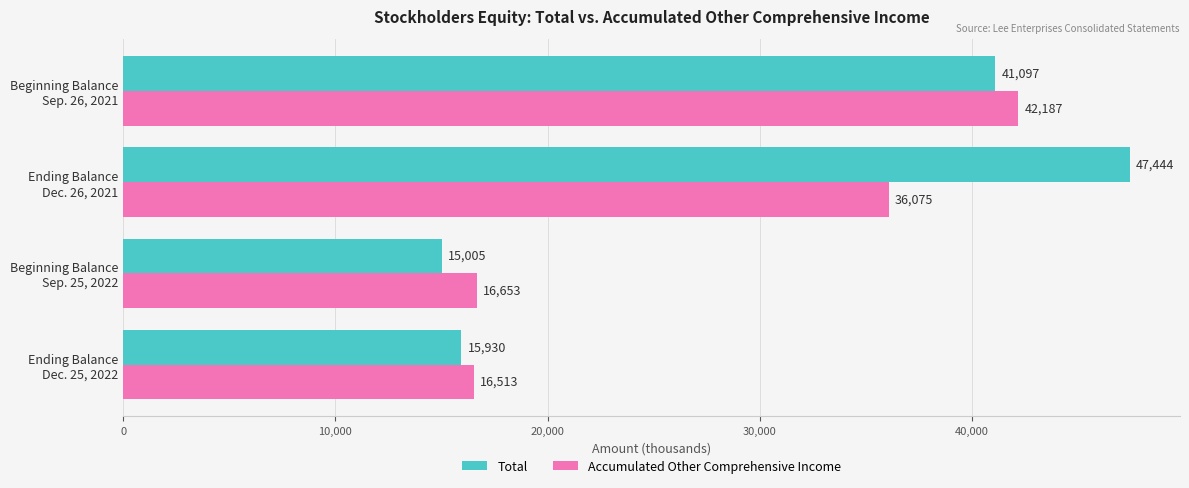

Rank the series by their maximum value, from highest to lowest.

Total, Accumulated Other Comprehensive Income